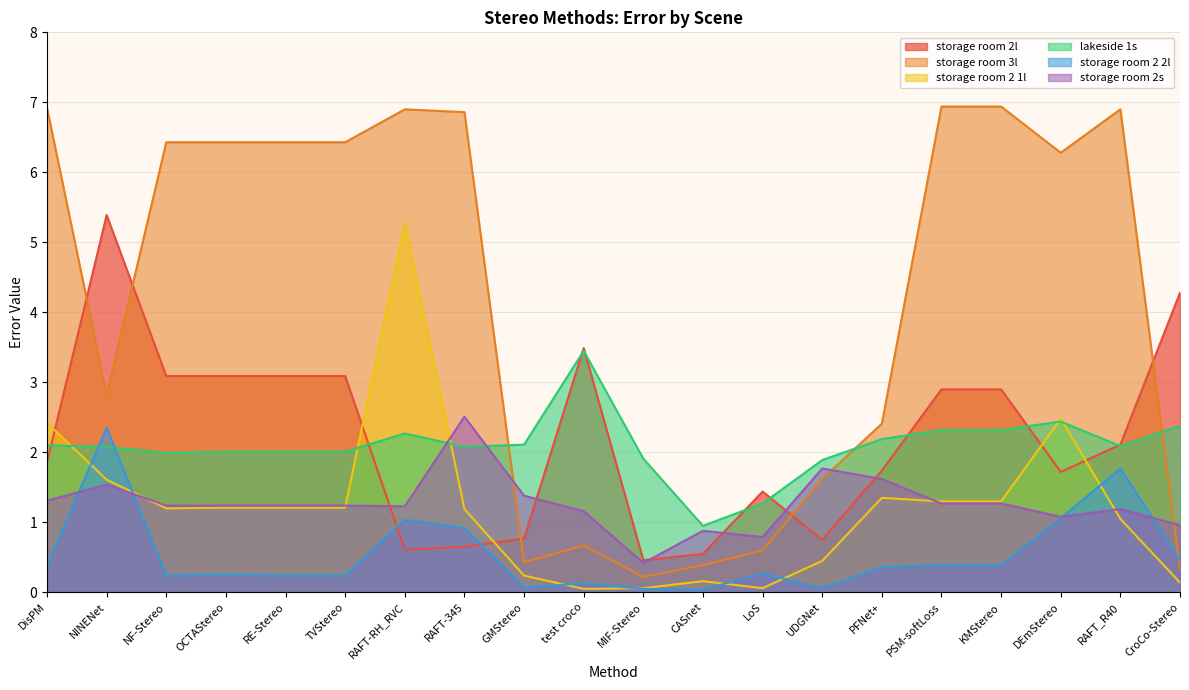

True or false: lakeside 1s has more than 2 points higher than both neighbors.

True